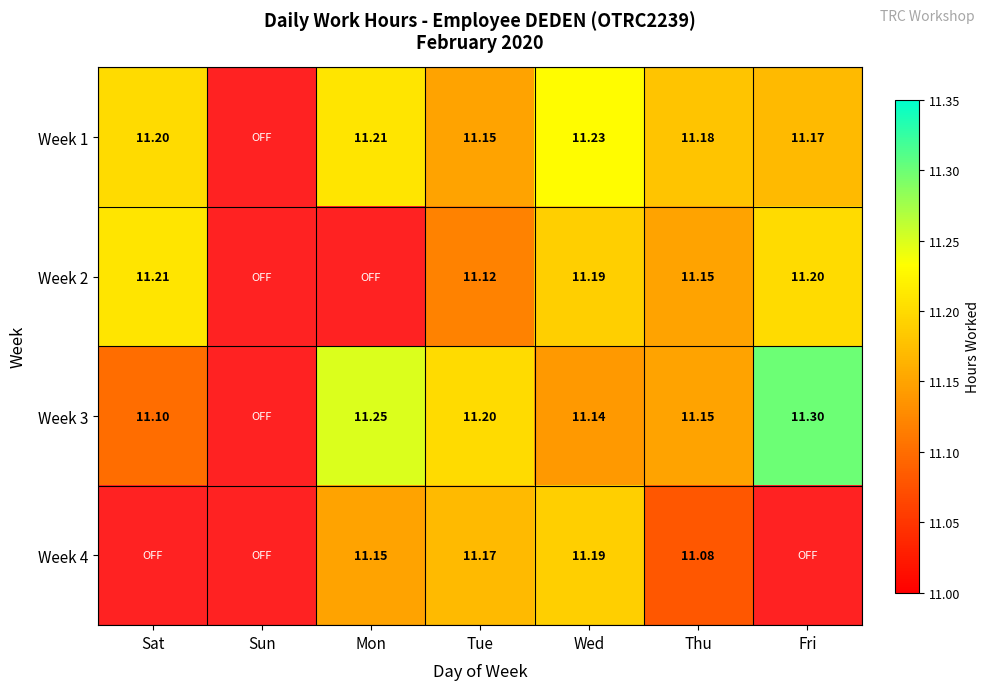

What is the spread (max minus min) of values at Tue?

0.1